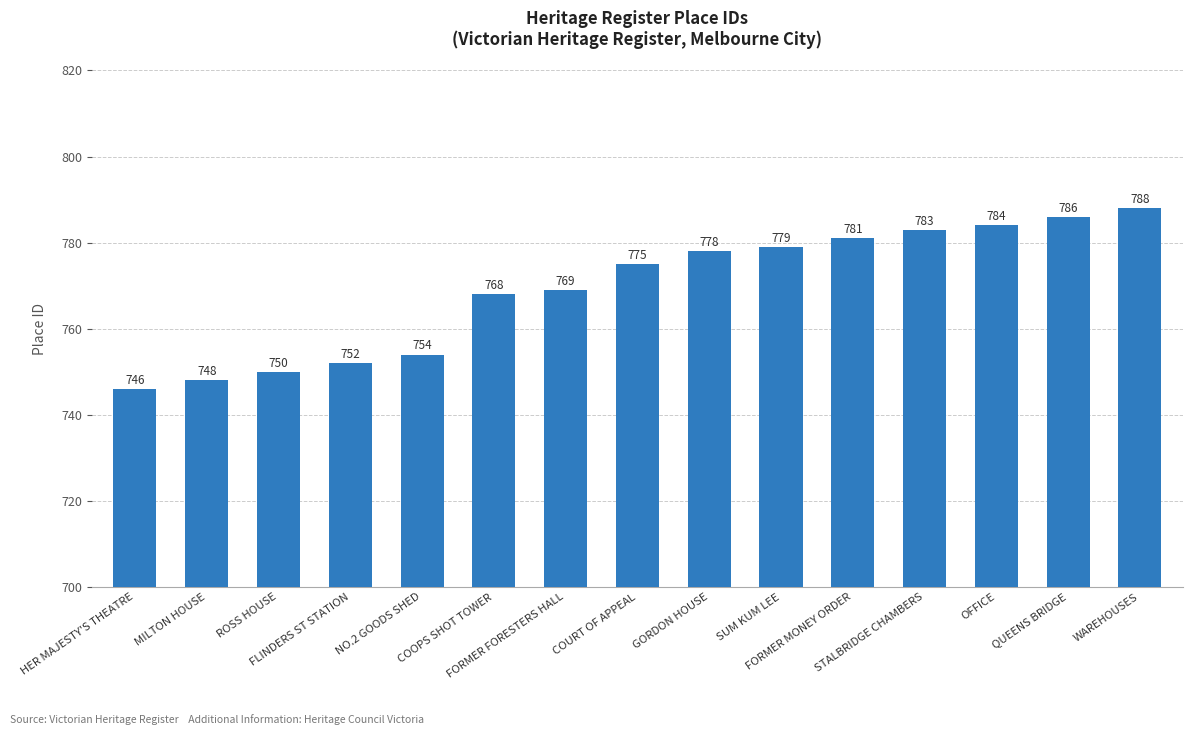

What is the minimum value shown in the chart?

746